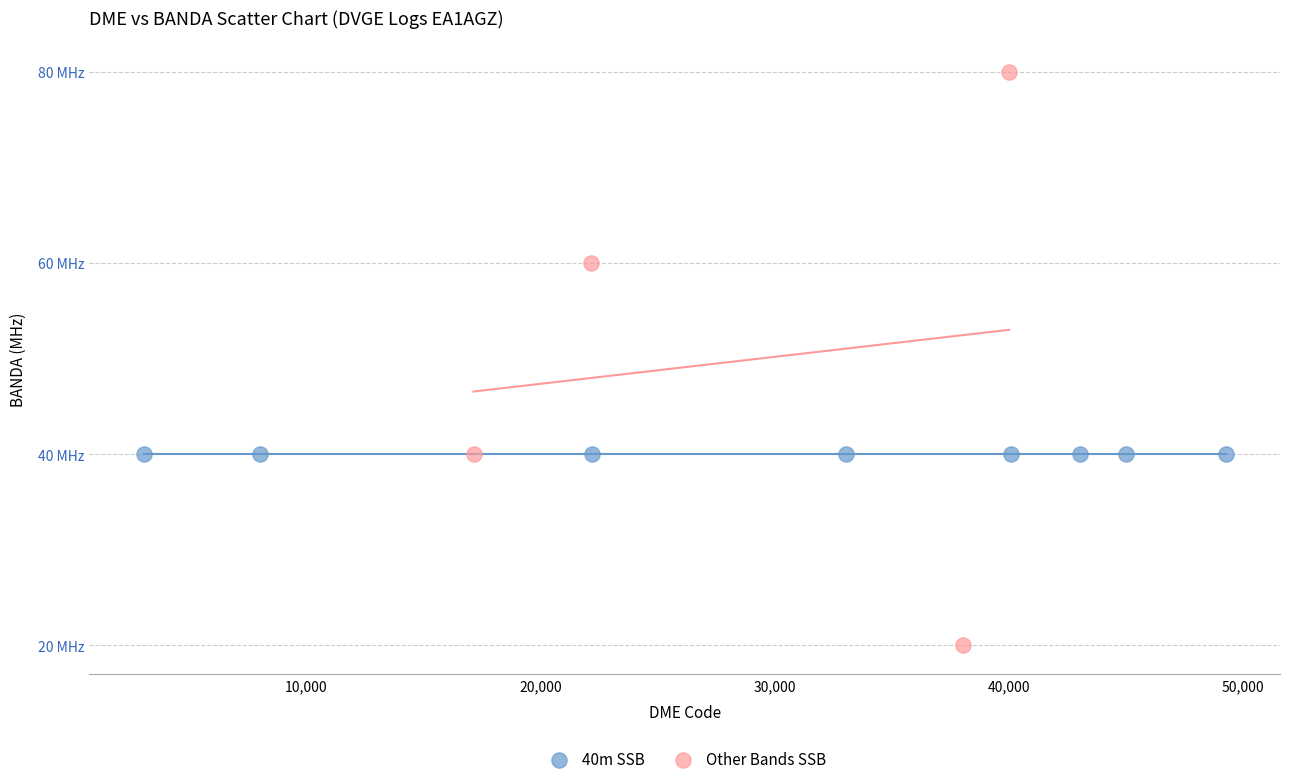

What are all the series names shown in the legend?

40m SSB, Other Bands SSB